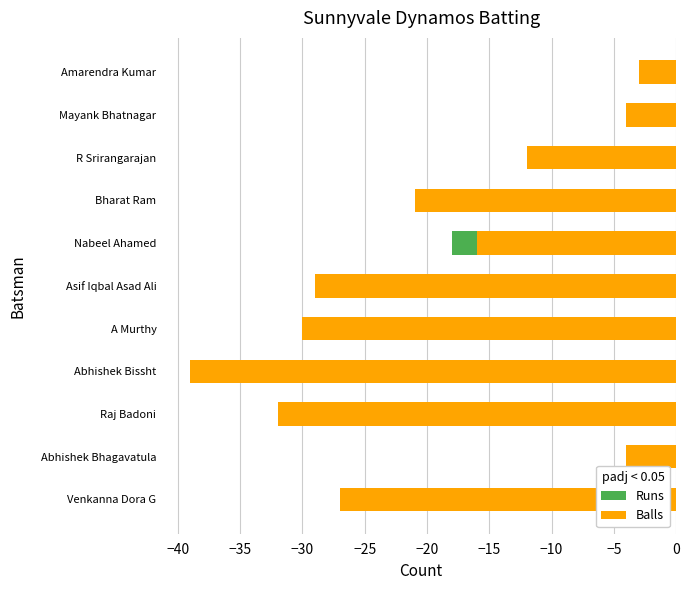

How many groups of bars are there?

11